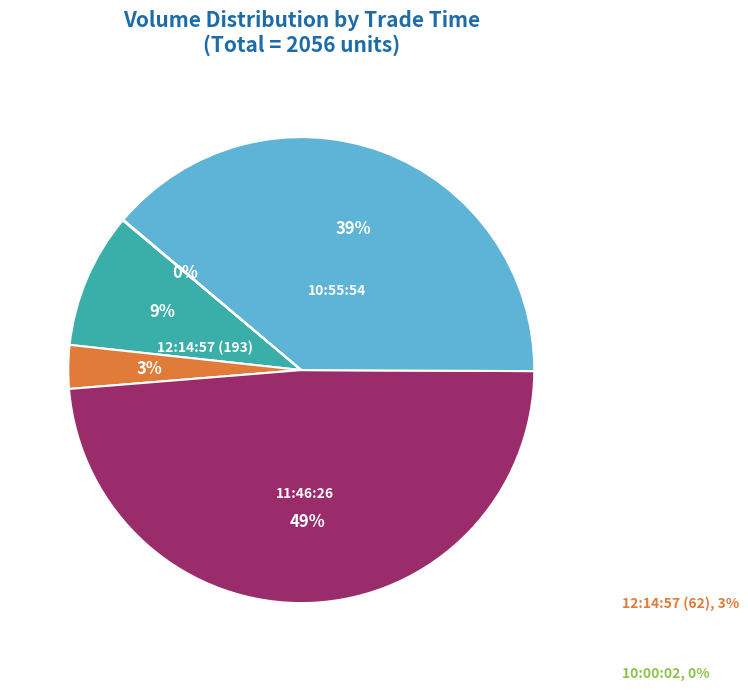

To the nearest percent, what is the average slice percentage?

20%